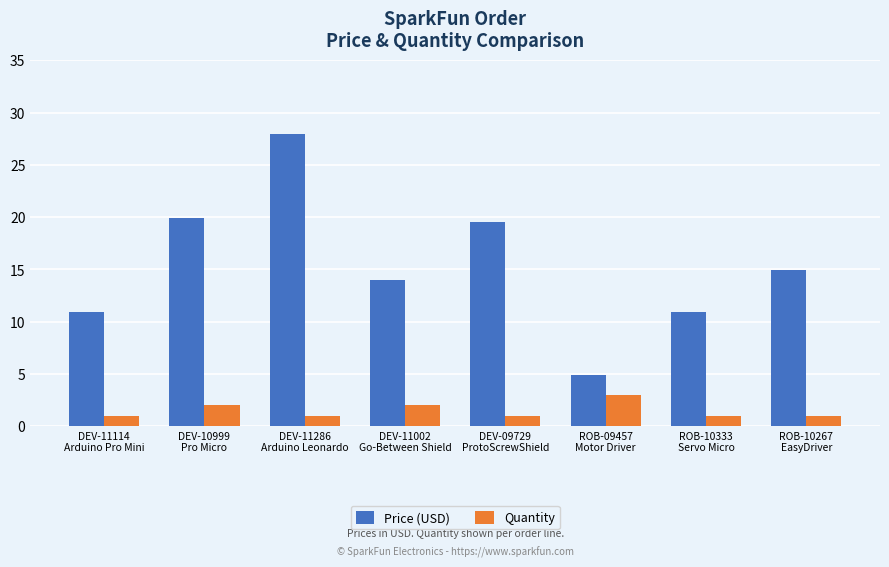

Does the chart contain stacked bars?

No